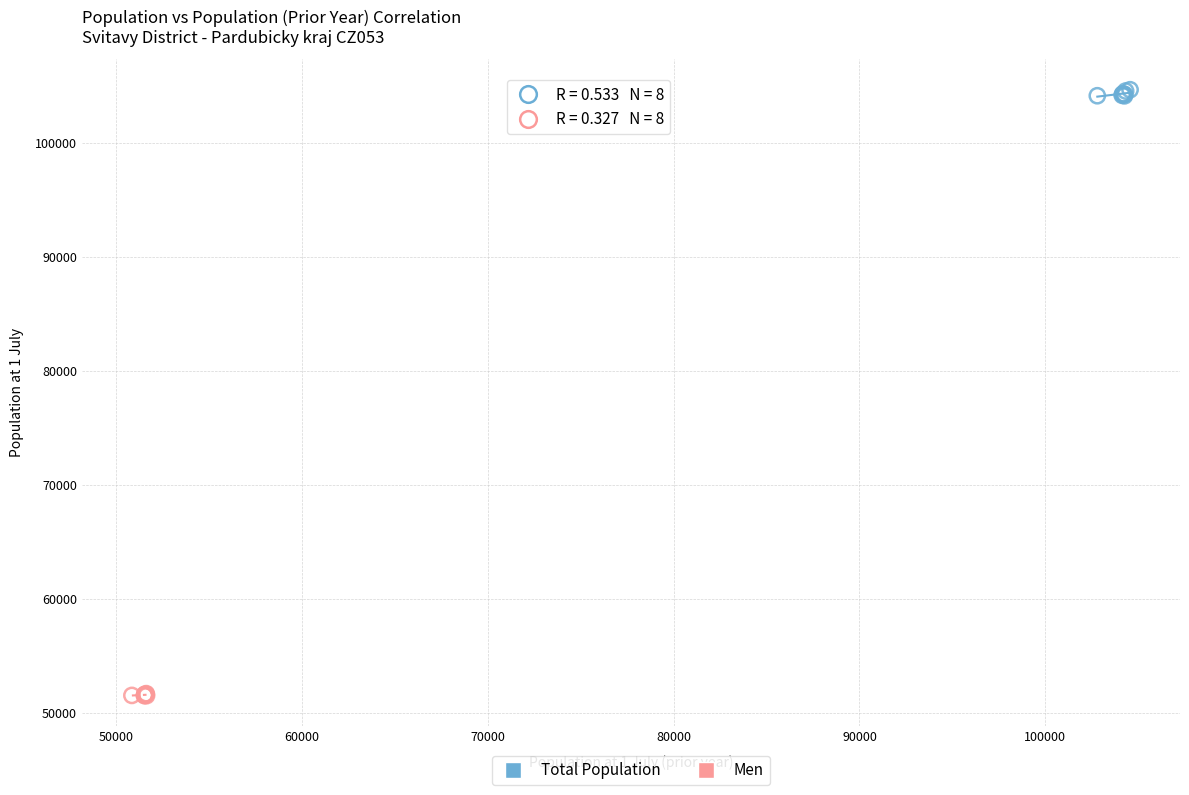

What are all the series names shown in the legend?

Total Population, Men